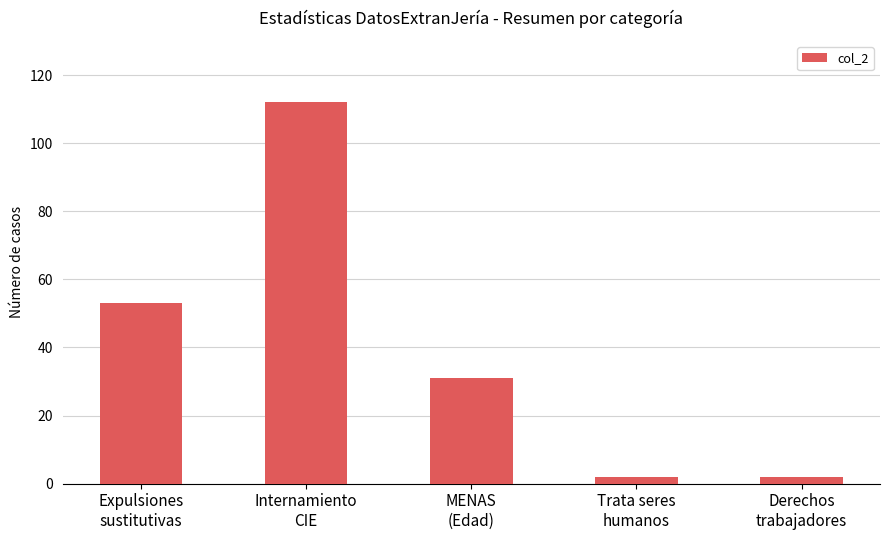

Reading left to right, extract all data points from this chart.

53	112	31	2	2